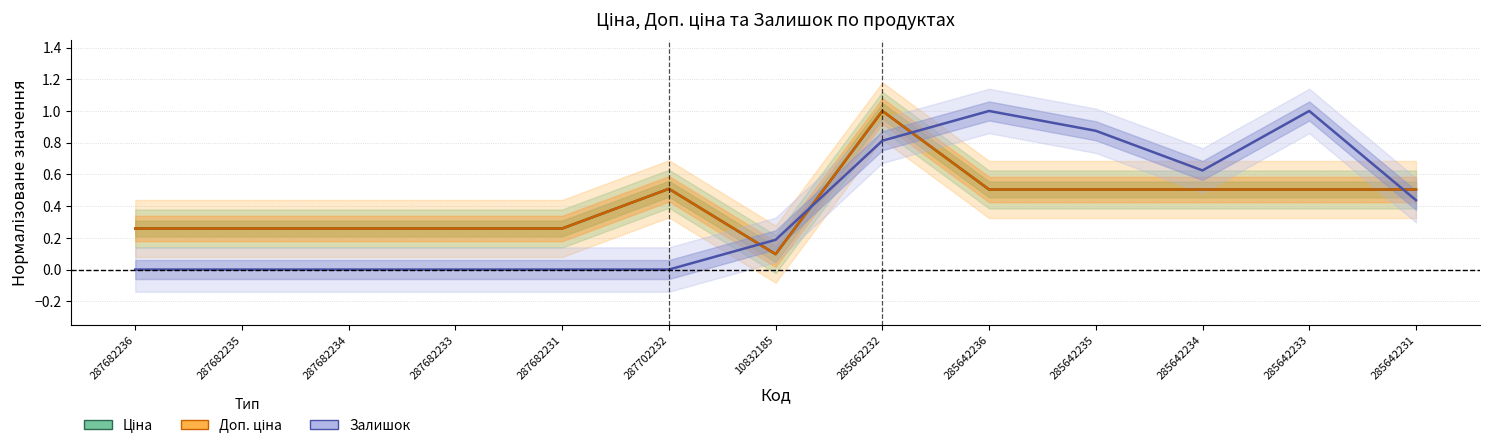

What is the sum of the Доп. ціна values at 287682236 and 285642236?

0.8